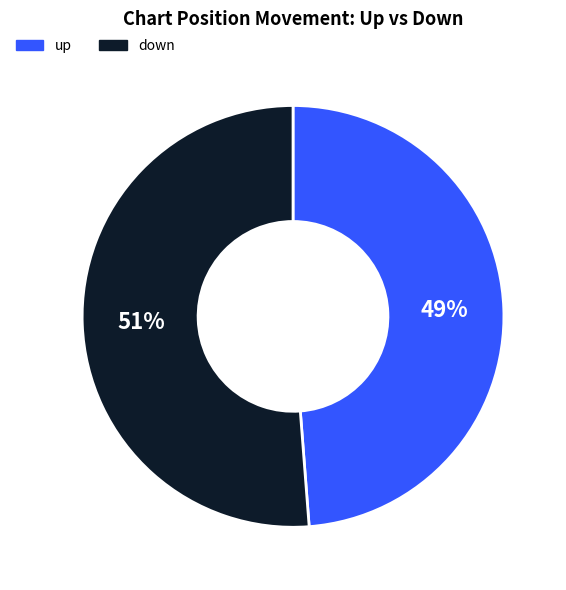

Do up and down together represent more than half of the pie?

Yes